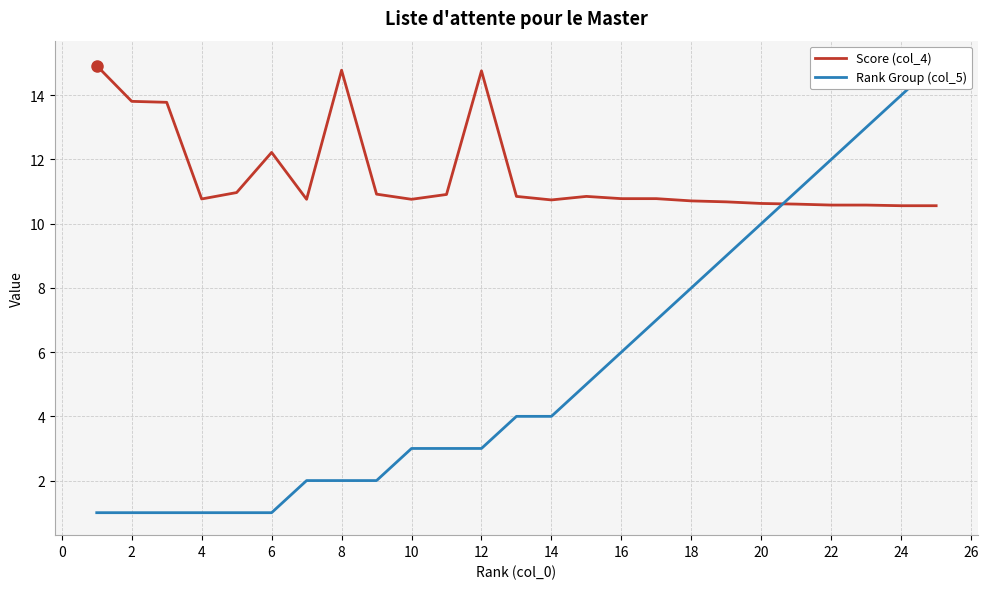

What is the approximate value of Score (col_4) at 18?

10.7